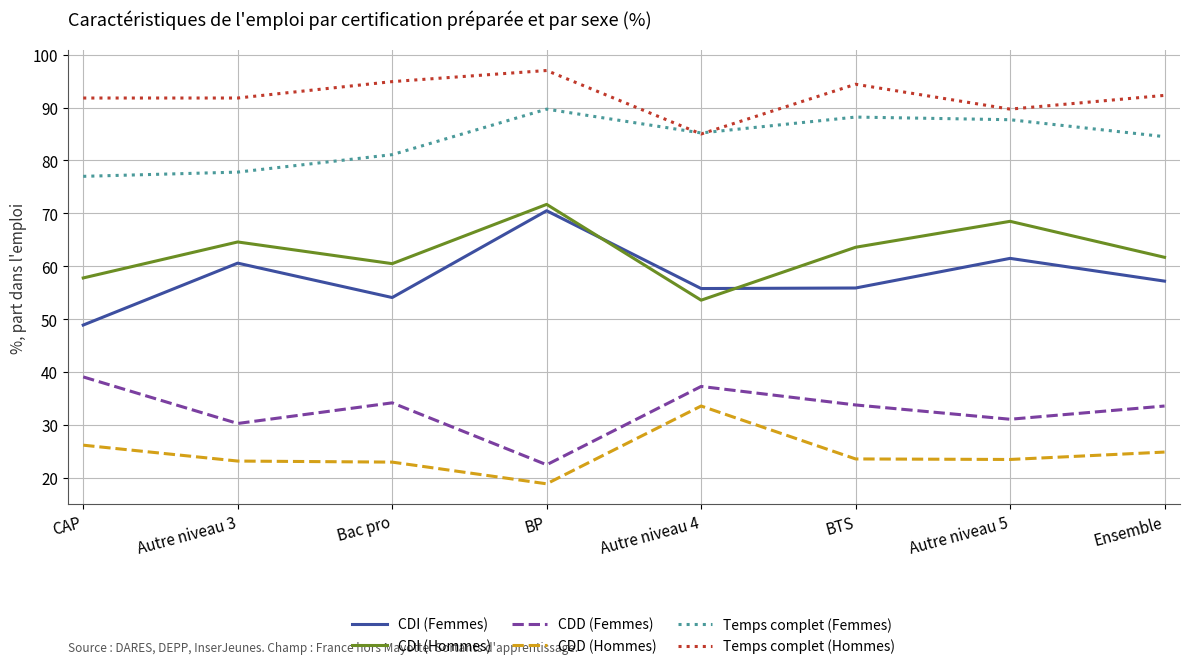

Count the number of data series in this chart.

6